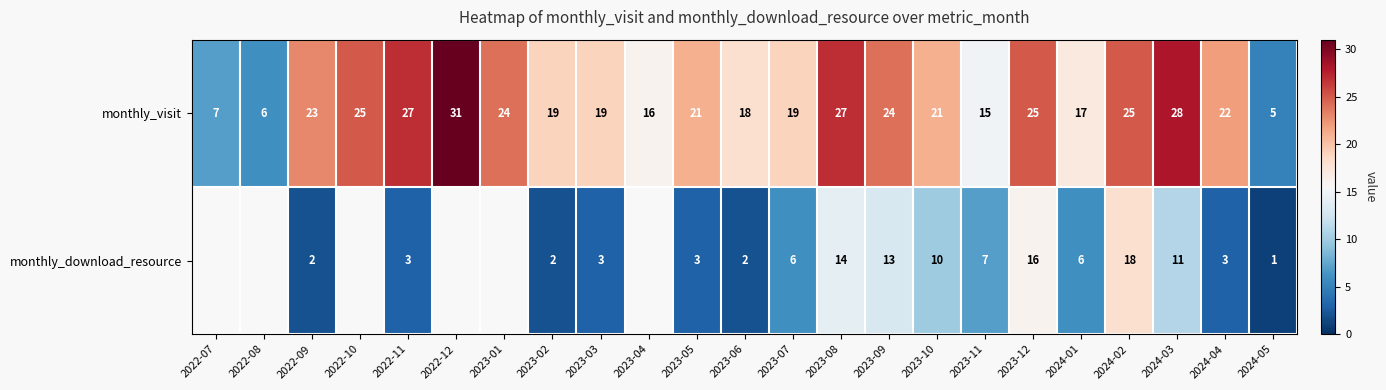

What is the total value across all series at 2024-03?

39